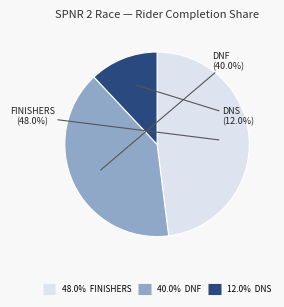

Does any single category account for the majority?

No